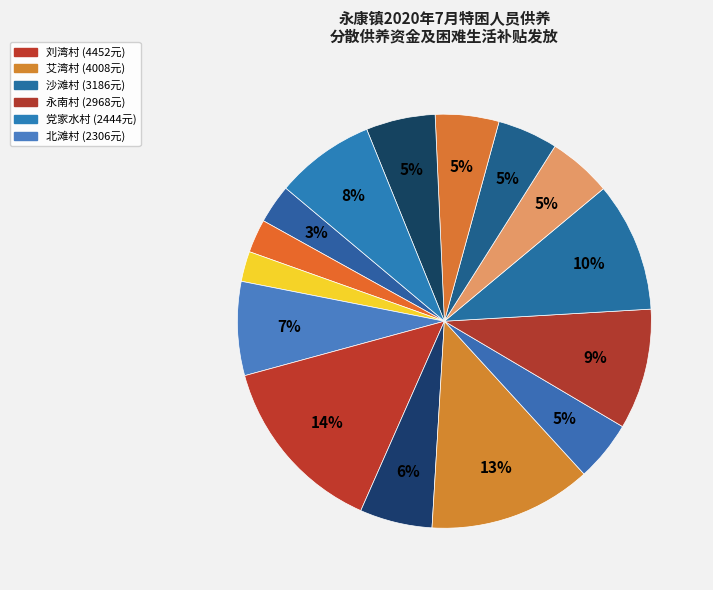

Which category has the biggest portion of the pie?

刘湾村